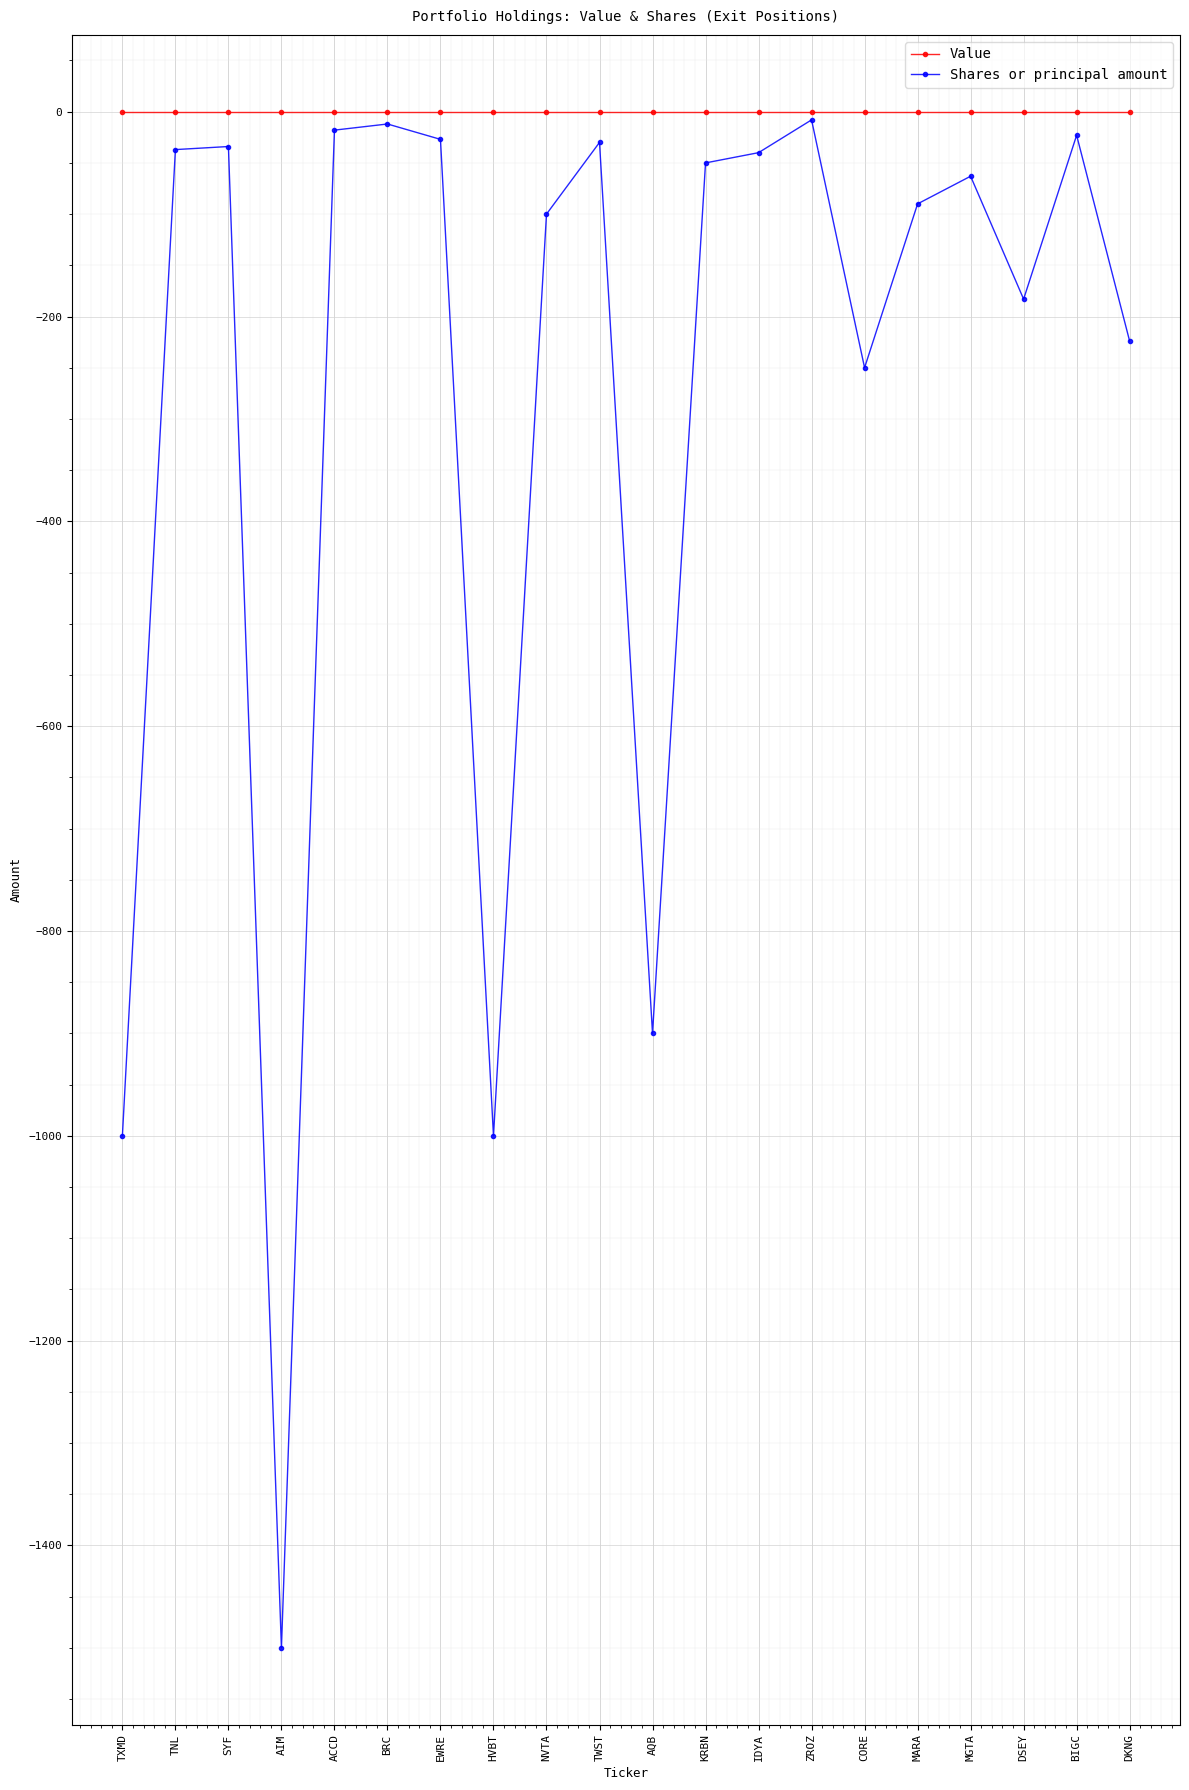

What is the label of the 8th point from the right?

IDYA